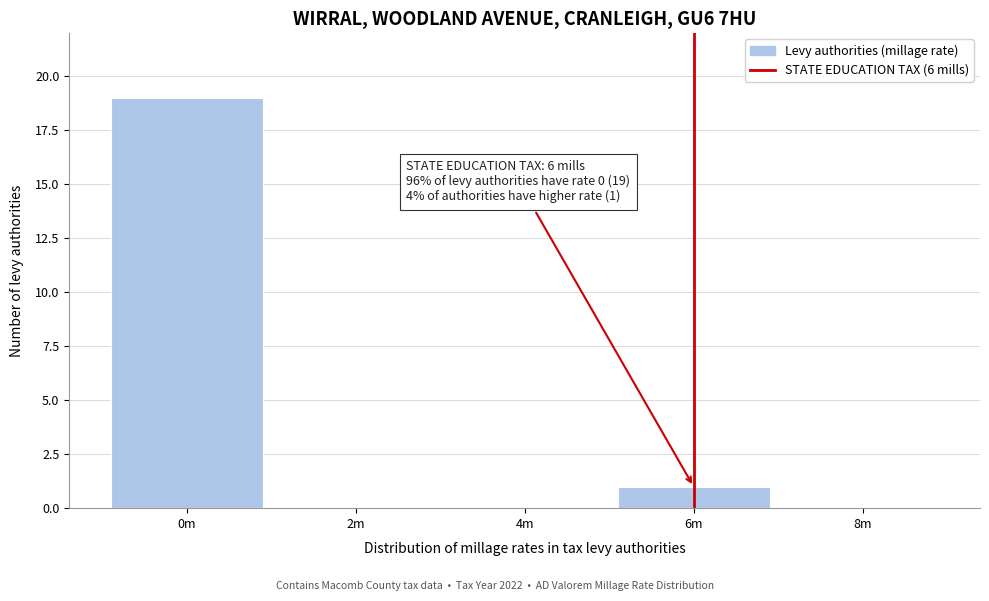

Reading right to left, what are all the values shown in this chart?

8m=0	6m=1	4m=0	2m=0	0m=19